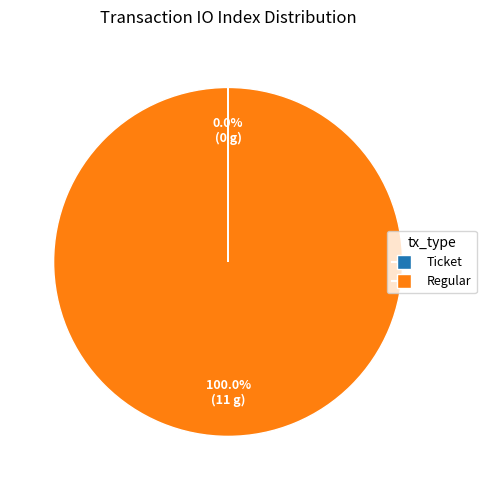

What percentage is the Regular slice, to the nearest percent?

100%